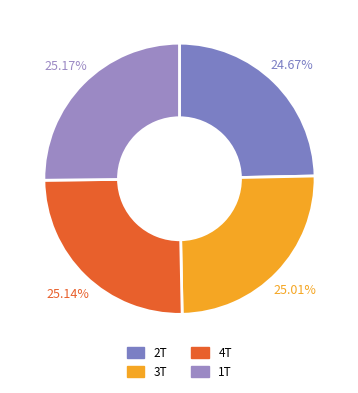

Does 2T represent more than half of the total?

No